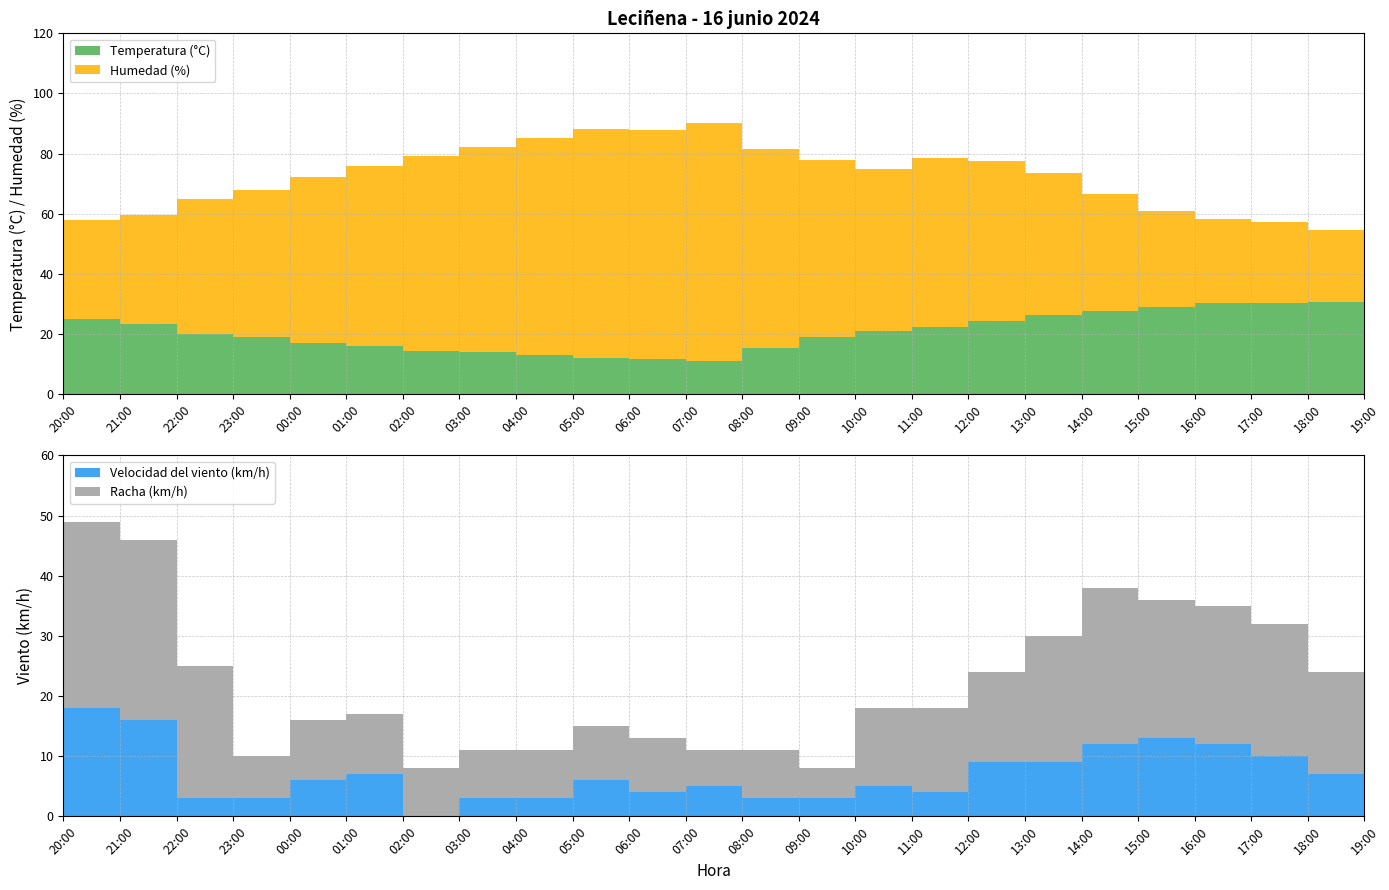

Reading right to left, transcribe all the data shown in this chart.

Temperatura (°C): 19:00=30.8	18:00=30.6	17:00=30.3	16:00=30.2	15:00=28.9	14:00=27.6	13:00=26.5	12:00=24.4	11:00=22.5	10:00=21.0	09:00=18.9	08:00=15.4	07:00=11.2	06:00=11.7	05:00=12.1	04:00=13.2	03:00=14.1	02:00=14.3	01:00=15.9	00:00=17.1	23:00=18.9	22:00=20.0	21:00=23.5	20:00=25.1
Humedad (%): 19:00=24.0	18:00=24.0	17:00=27.0	16:00=28.0	15:00=32.0	14:00=39.0	13:00=47.0	12:00=53.0	11:00=56.0	10:00=54.0	09:00=59.0	08:00=66.0	07:00=79.0	06:00=76.0	05:00=76.0	04:00=72.0	03:00=68.0	02:00=65.0	01:00=60.0	00:00=55.0	23:00=49.0	22:00=45.0	21:00=36.0	20:00=33.0
Velocidad del viento (km/h): 19:00=6.0	18:00=7.0	17:00=10.0	16:00=12.0	15:00=13.0	14:00=12.0	13:00=9.0	12:00=9.0	11:00=4.0	10:00=5.0	09:00=3.0	08:00=3.0	07:00=5.0	06:00=4.0	05:00=6.0	04:00=3.0	03:00=3.0	02:00=0.0	01:00=7.0	00:00=6.0	23:00=3.0	22:00=3.0	21:00=16.0	20:00=18.0
Racha (km/h): 19:00=19.0	18:00=17.0	17:00=22.0	16:00=23.0	15:00=23.0	14:00=26.0	13:00=21.0	12:00=15.0	11:00=14.0	10:00=13.0	09:00=5.0	08:00=8.0	07:00=6.0	06:00=9.0	05:00=9.0	04:00=8.0	03:00=8.0	02:00=8.0	01:00=10.0	00:00=10.0	23:00=7.0	22:00=22.0	21:00=30.0	20:00=31.0